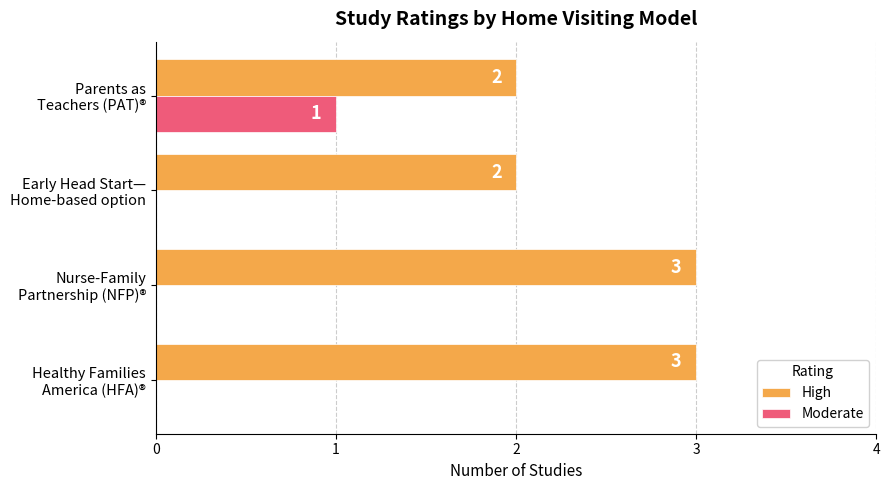

How many Moderate values are between 0 and 1?

4